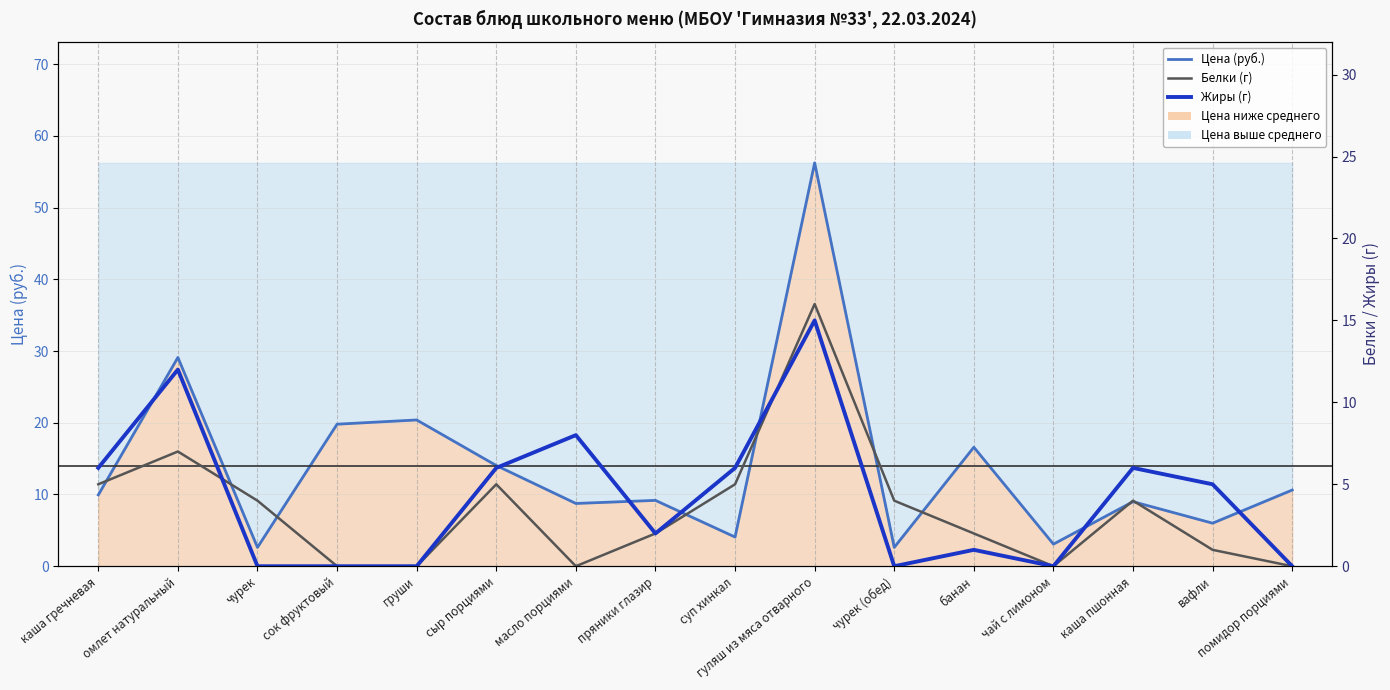

Where do Белки (г) and Цена (руб.) first cross each other?

омлет натуральный and чурек